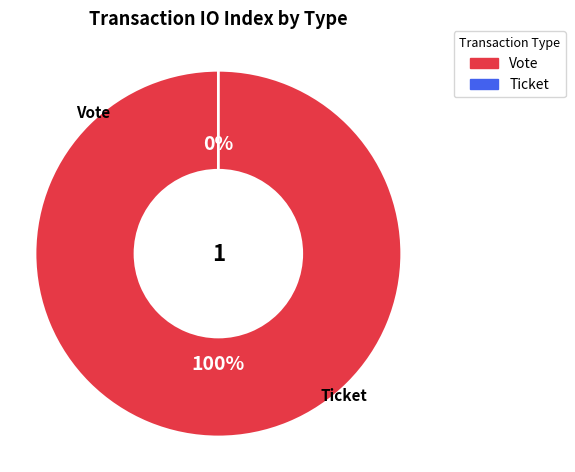

Which slice is the smallest?

Ticket